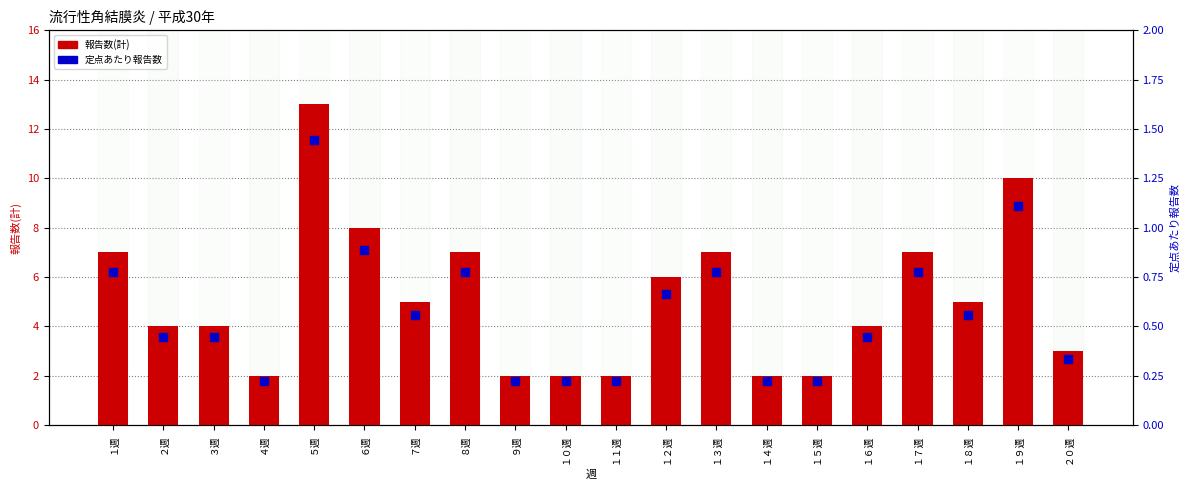

What is the label of the 6th bar from the left?

６週